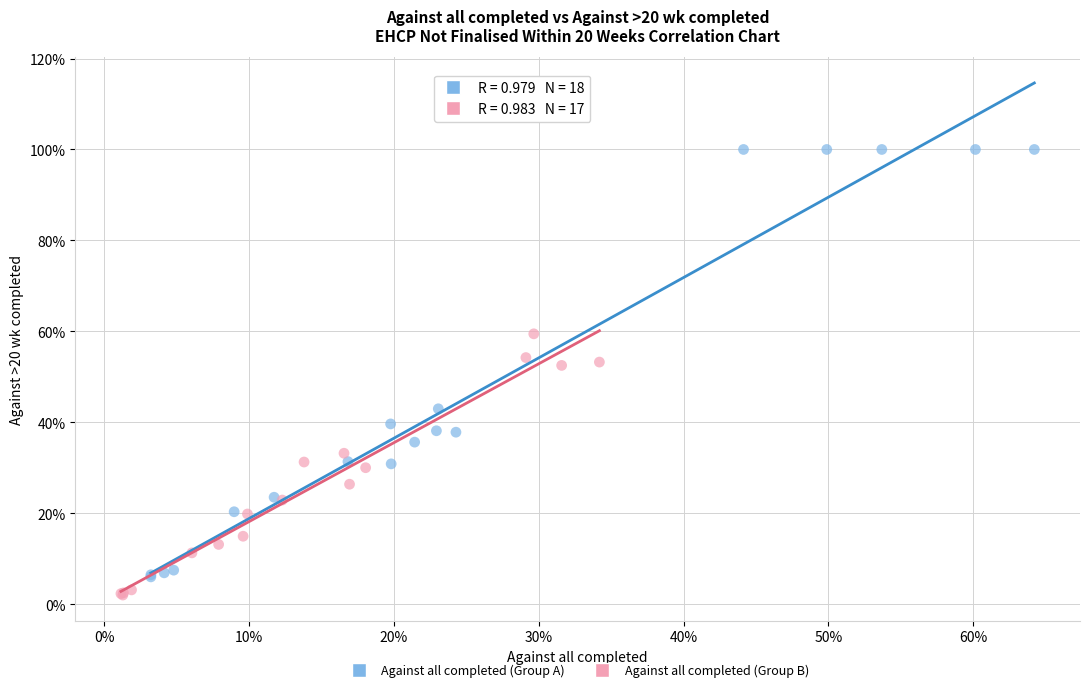

Which series has the widest spread of Y values?

Against all completed (Group A)